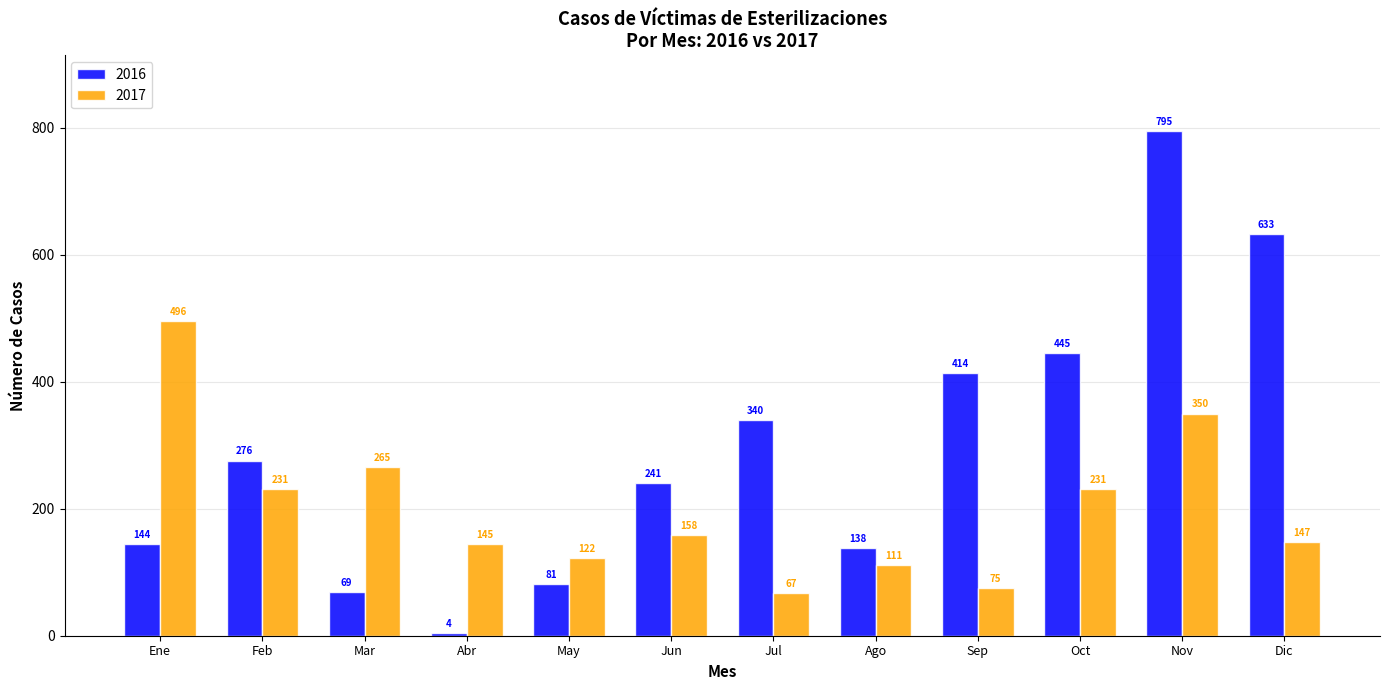

Reading right to left, extract all data points from this chart.

2016: 633	795	445	414	138	340	241	81	4	69	276	144
2017: 147	350	231	75	111	67	158	122	145	265	231	496